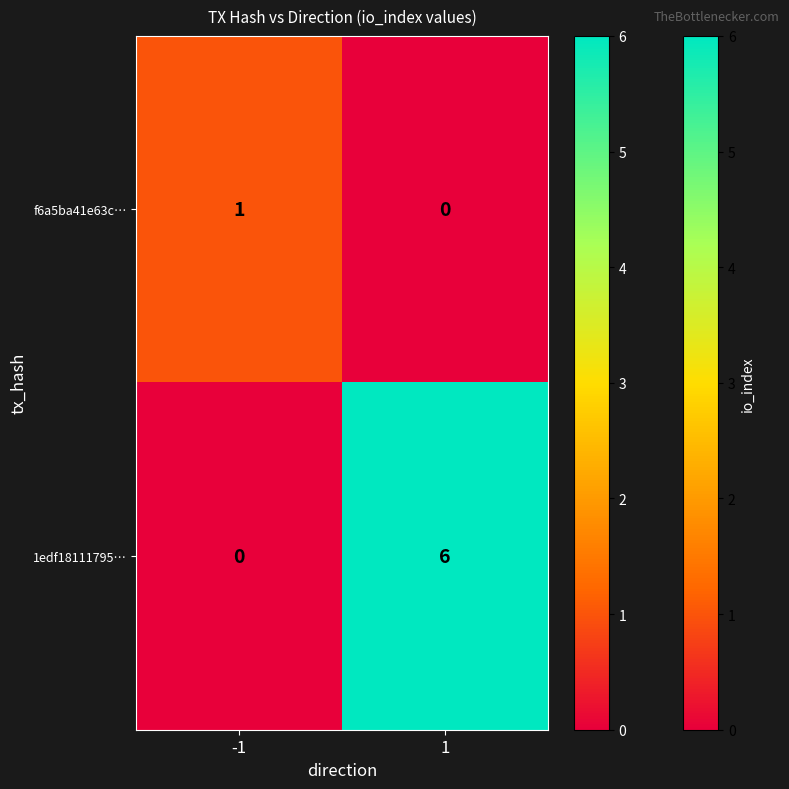

The f6a5ba41e63c… series shows -1 at 1. True or false?

False